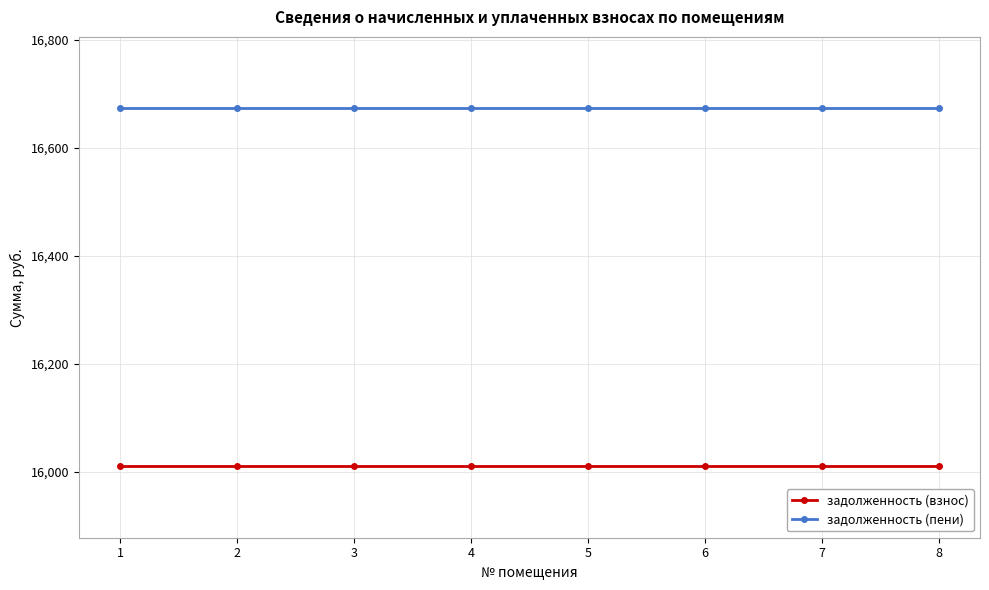

True or false: задолженность (пени) and задолженность (взнос) cross at least once.

False